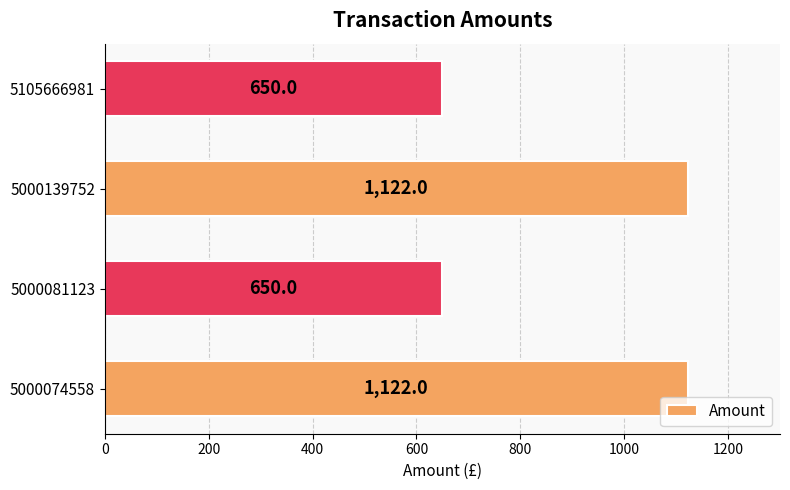

What is the ratio of the value at 5000139752 to the value at 5000074558?

1.0